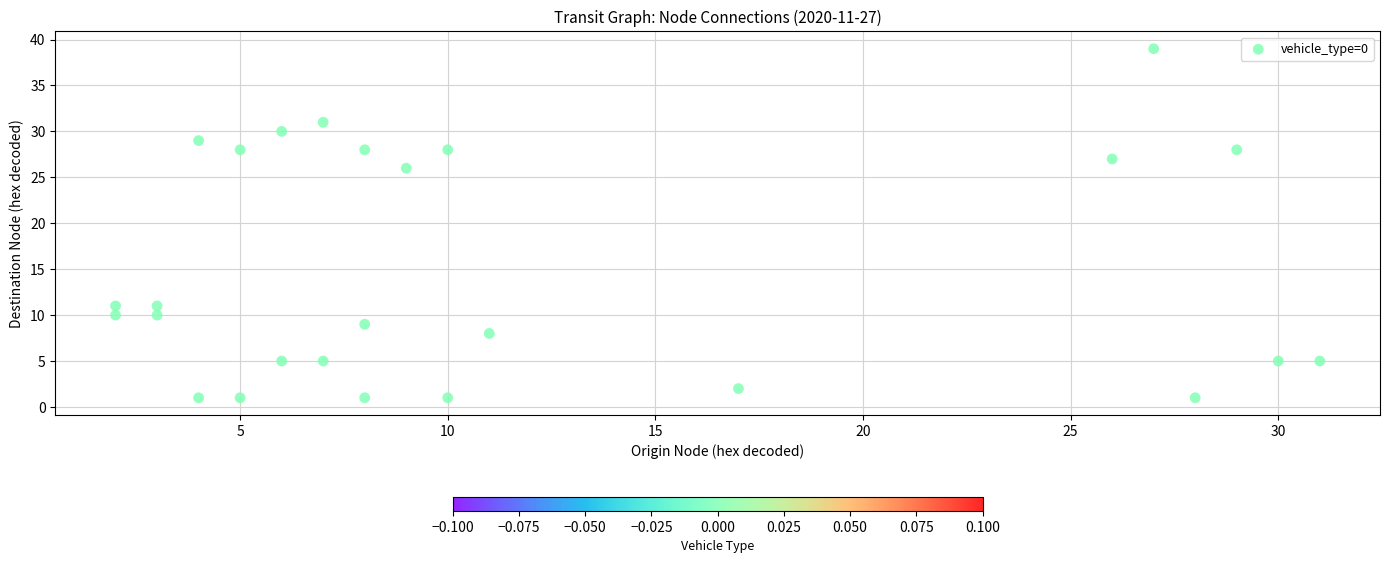

What is the range of Y values (max minus min)?

38